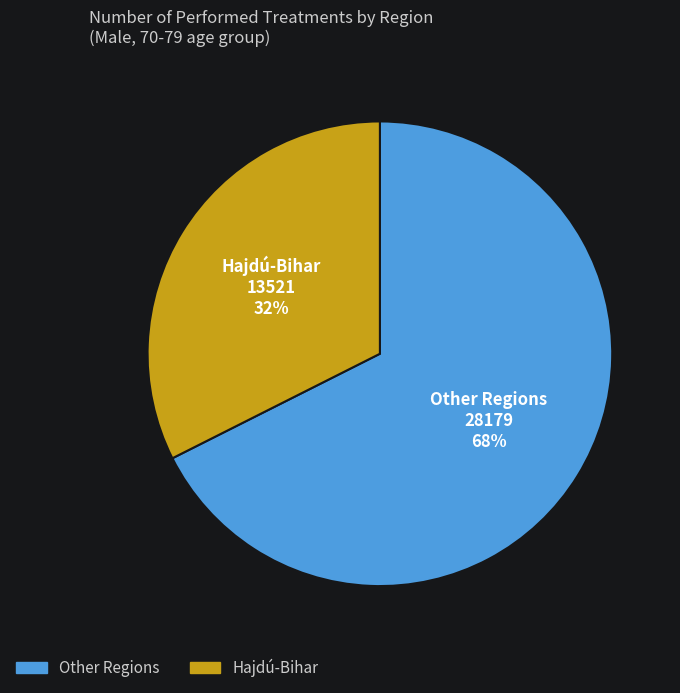

To the nearest percent, what is the average slice percentage?

50%